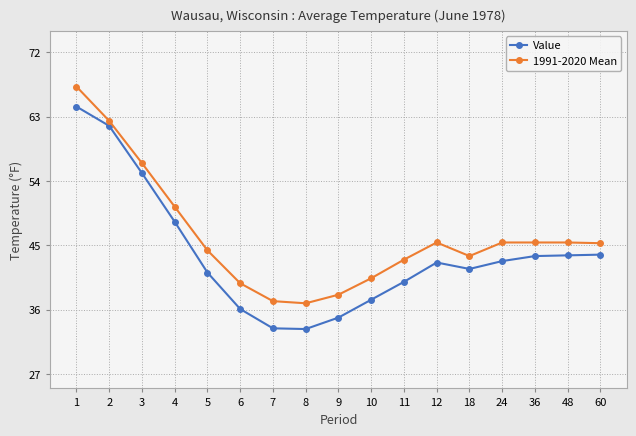

How many series are shown in this chart?

2